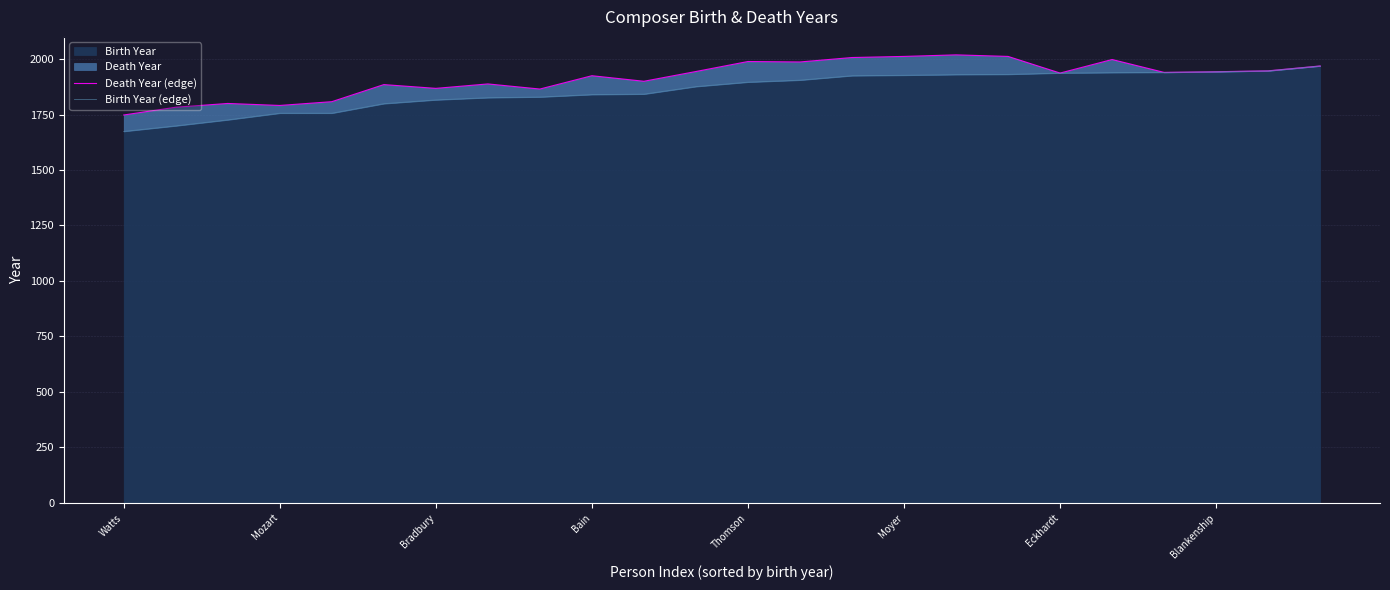

What is the lowest value of the Birth Year (edge) series?

1674